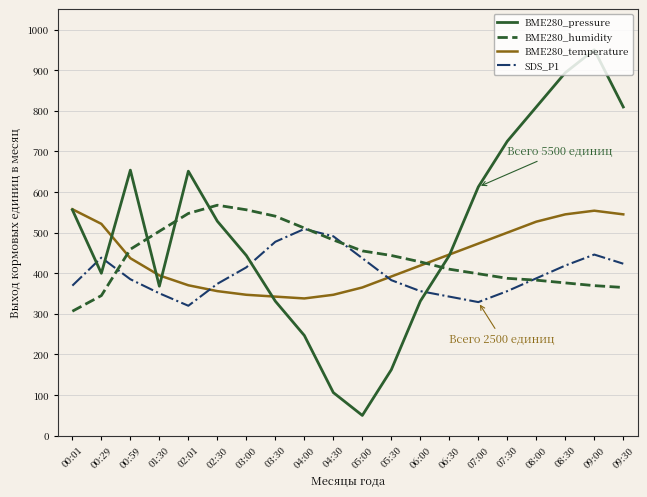

The BME280_temperature series shows 511.2 at 04:30. True or false?

False